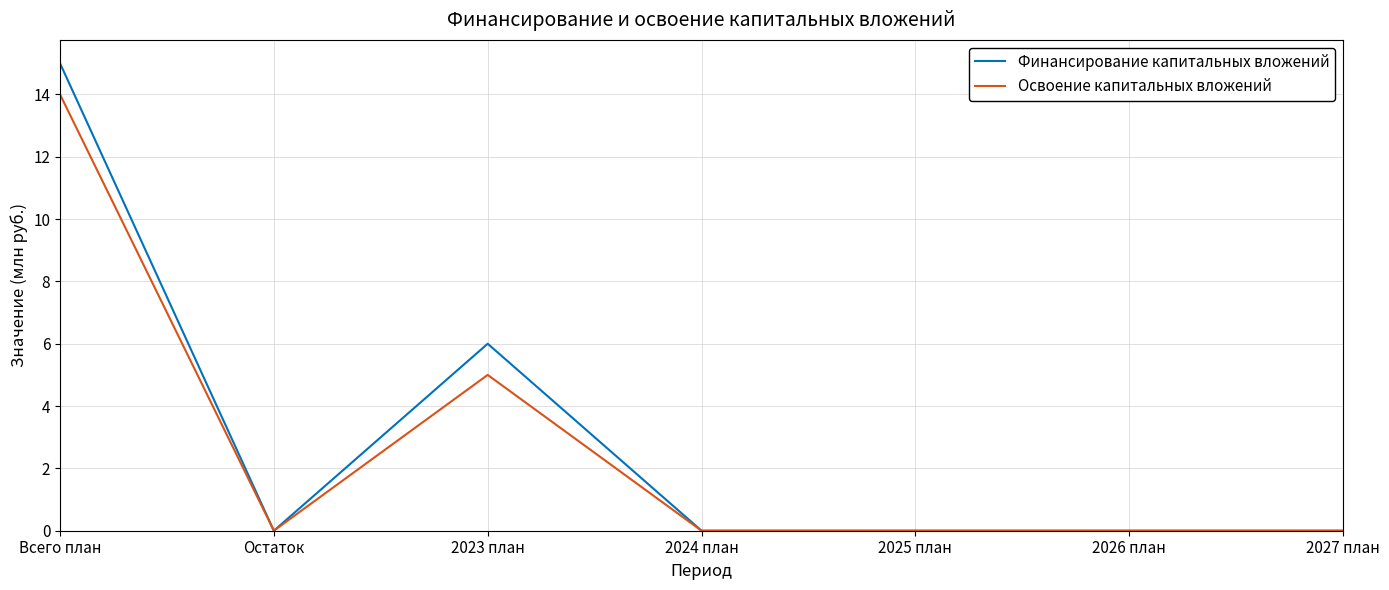

What is the maximum value shown in the chart?

15